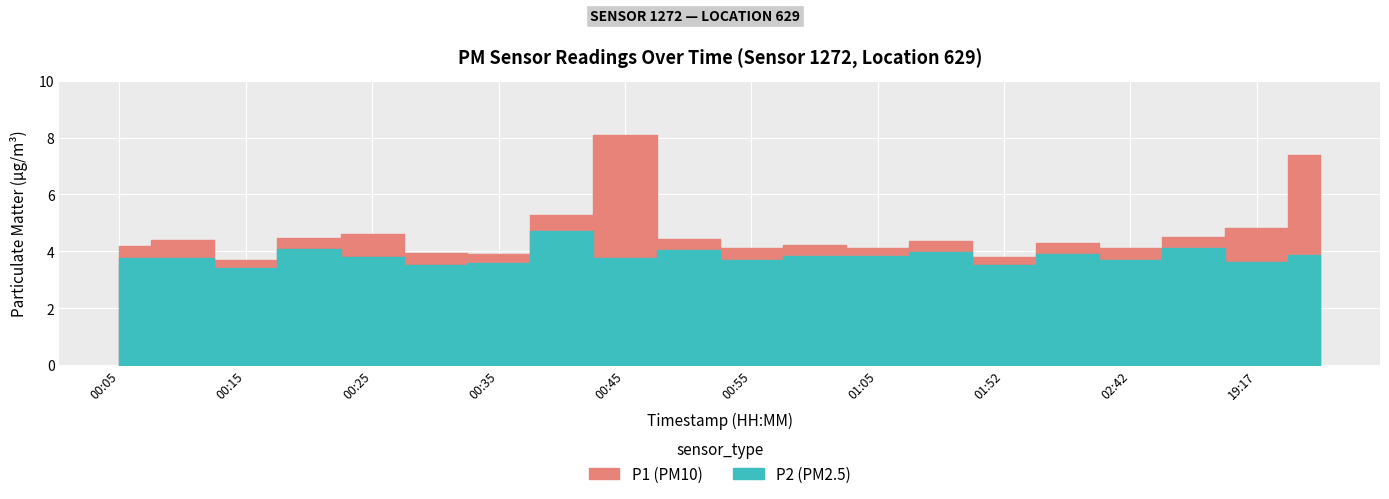

Which series has the widest spread of values?

P1